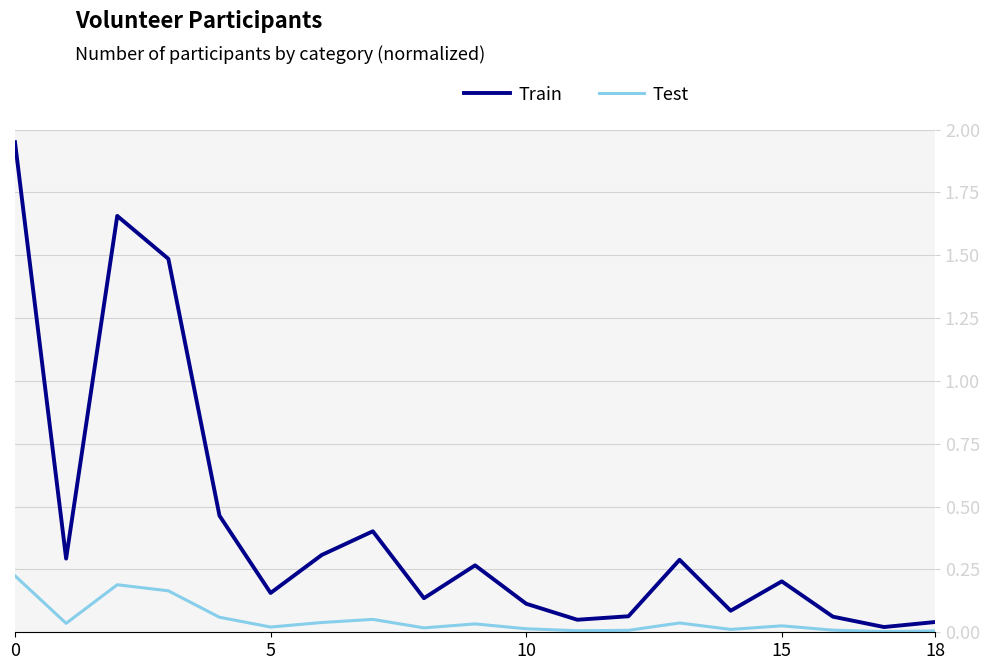

List the series in order of their overall mean, highest first.

Train, Test